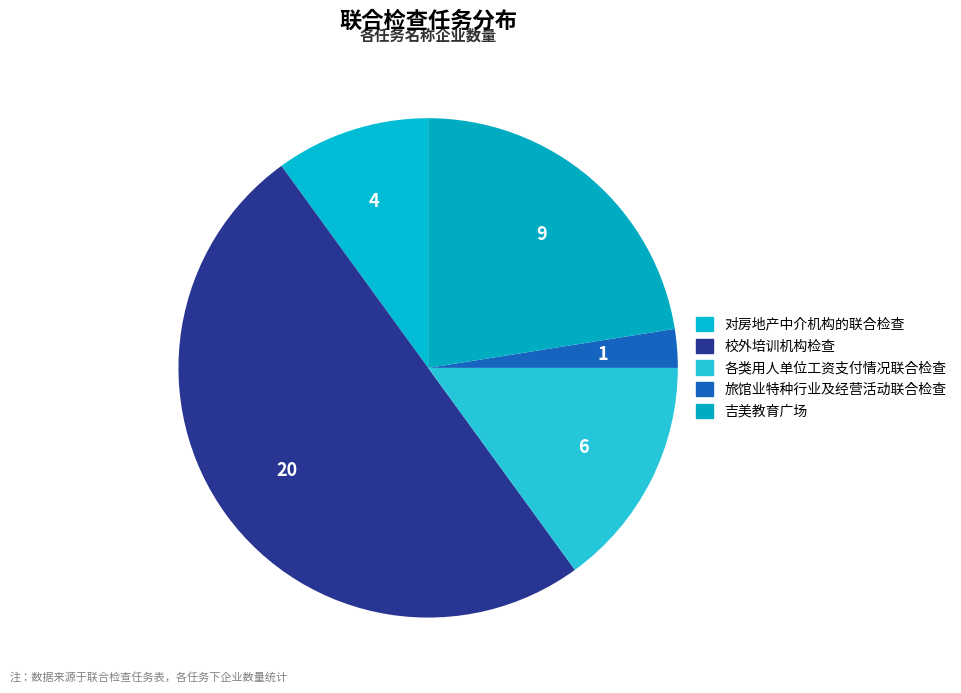

How many segments does this pie chart have?

5